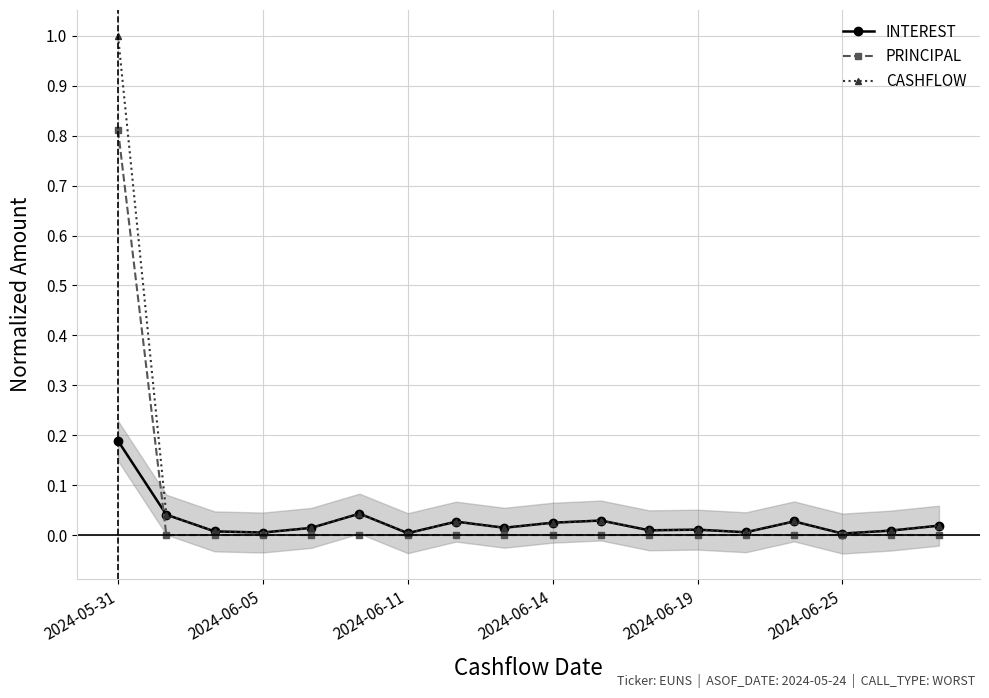

How many data points in PRINCIPAL are above 0?

1